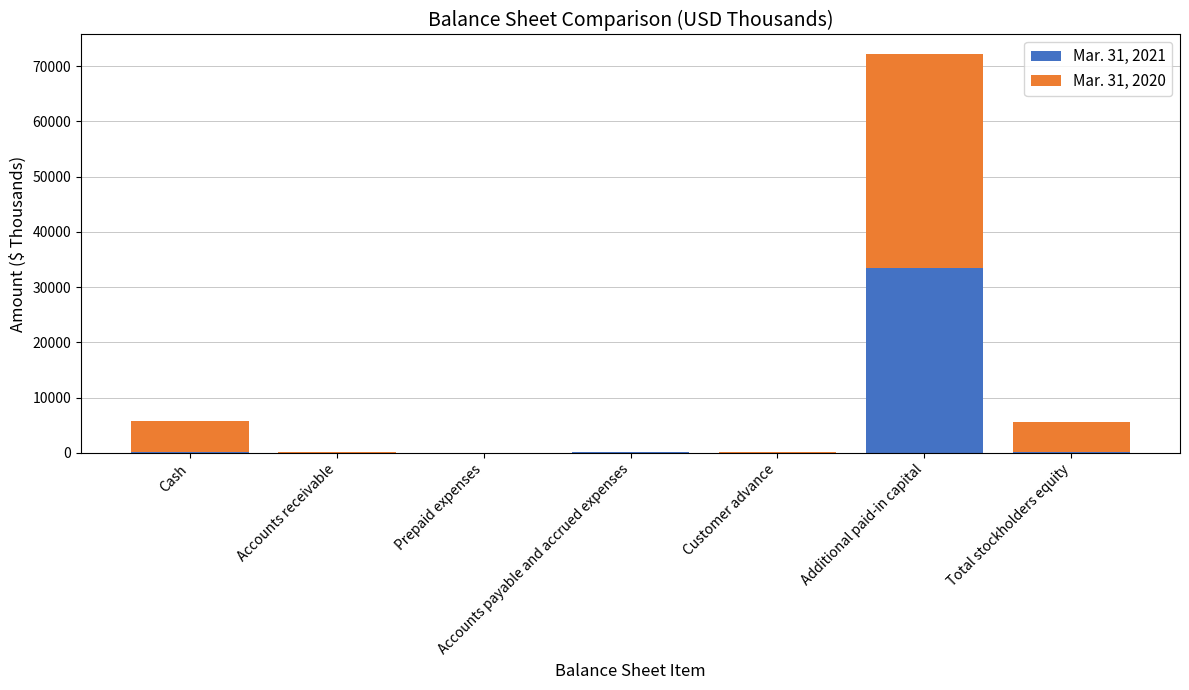

At which category is the sum across all series the highest?

Additional paid-in capital